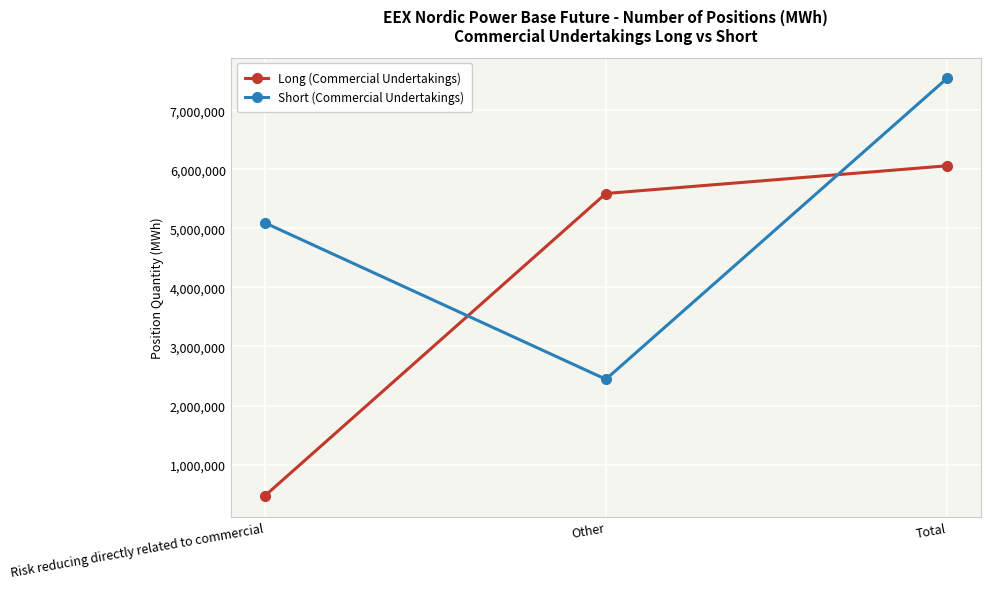

Which category has the lowest value in the Short (Commercial Undertakings) series?

Other